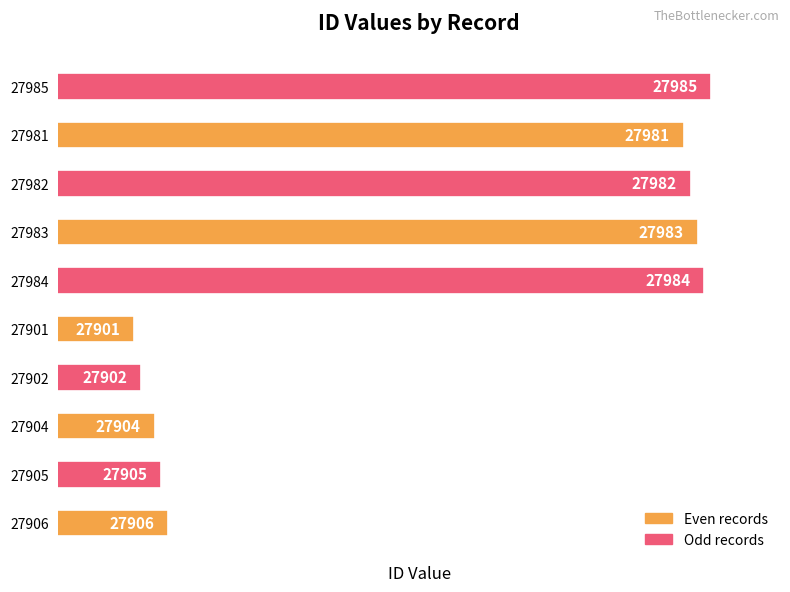

Count the number of data series in this chart.

1